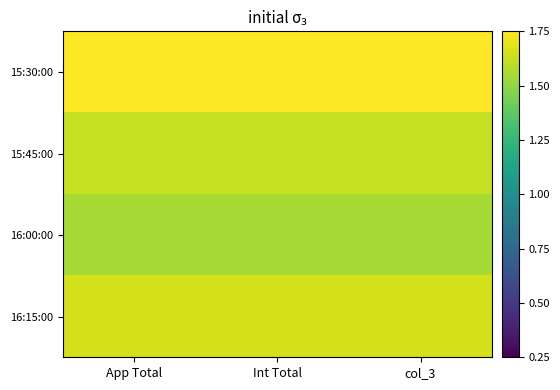

At which category is the sum across all series the highest?

App Total